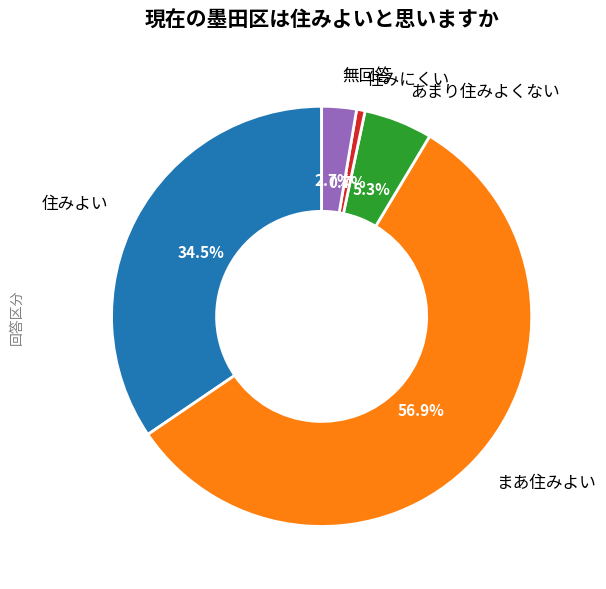

To the nearest percent, what is the difference between the largest and smallest slice percentages?

56%